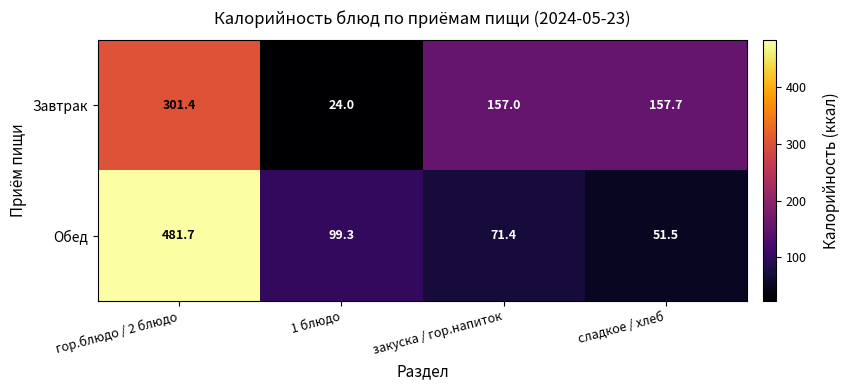

What is the sum of the Обед values at гор.блюдо / 2 блюдо and закуска / гор.напиток?

553.1